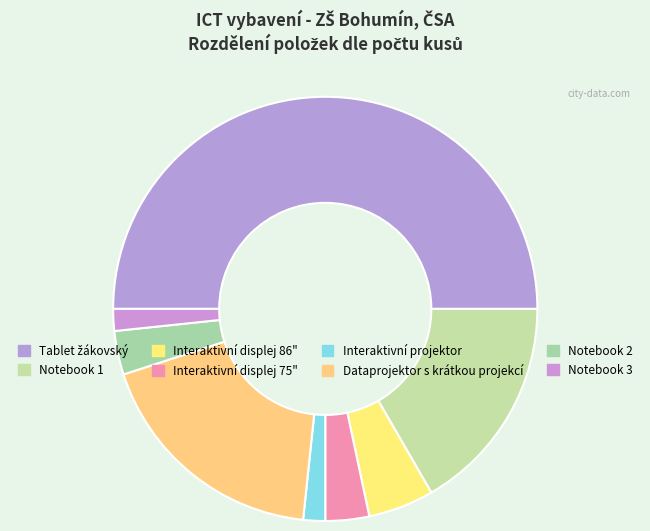

How many segments does this pie chart have?

8